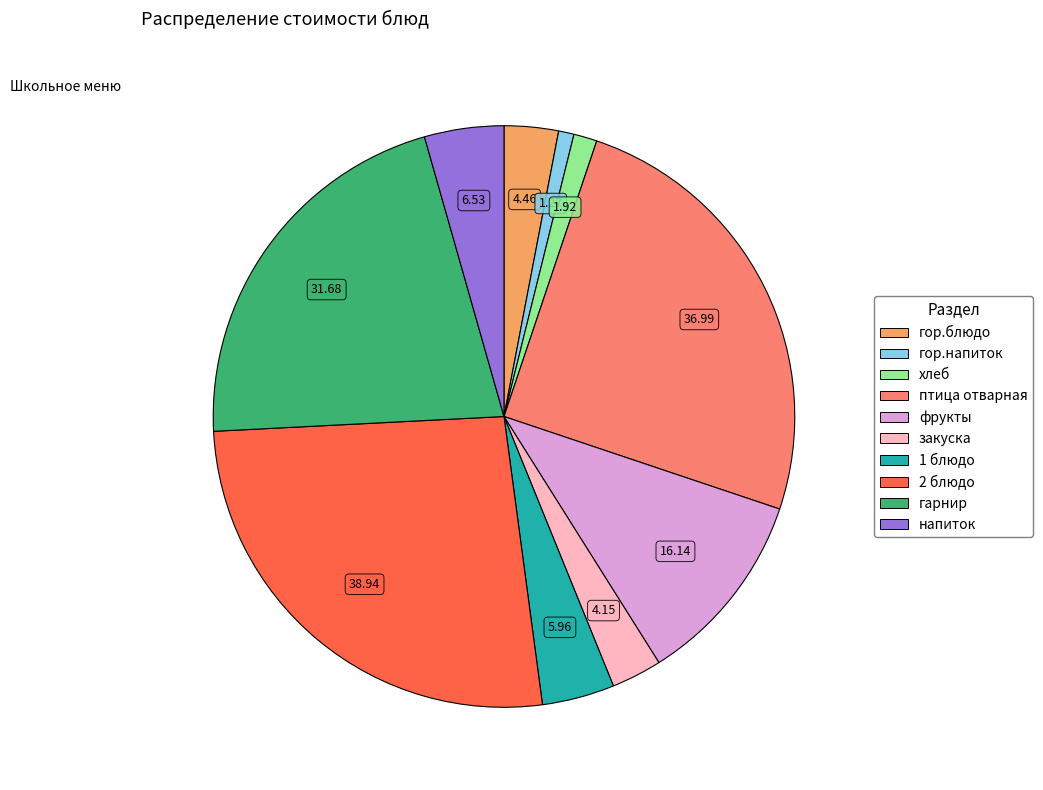

Approximately how many times larger is the value at гор.блюдо compared to гор.напиток?

3.5